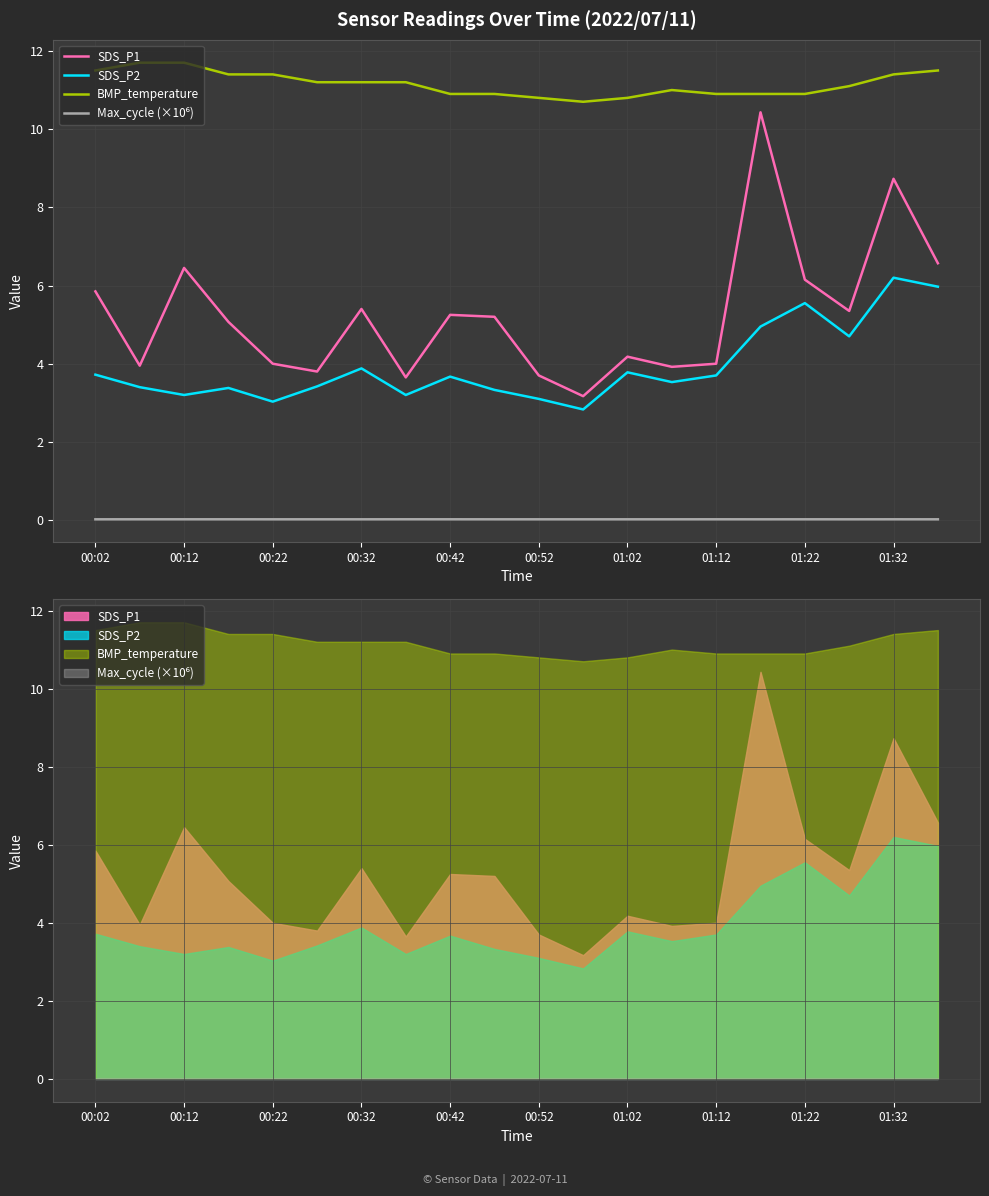

What is the sum of all SDS_P1 values?

104.8